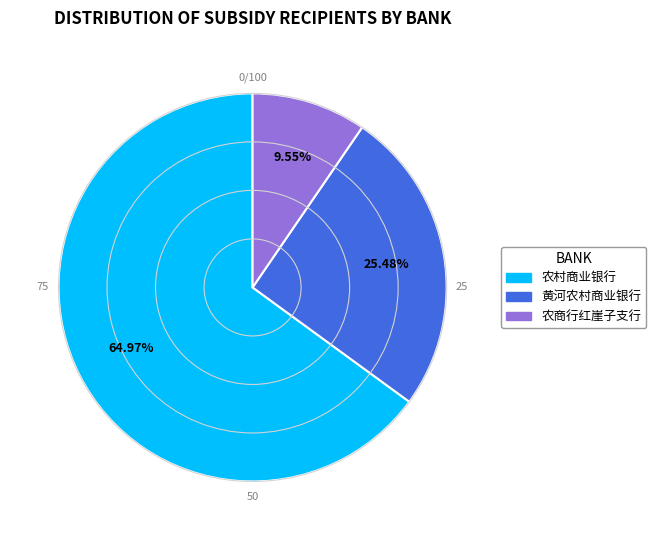

Rank the categories by value from lowest to highest.

农商行红崖子支行, 黄河农村商业银行, 农村商业银行